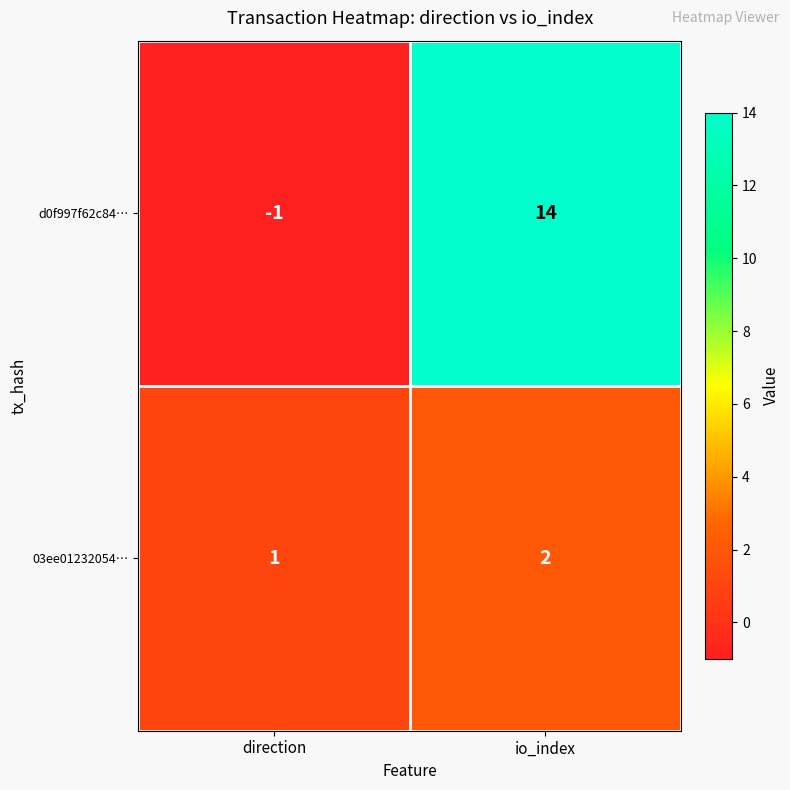

Is it true that d0f997f62c84… equals 0 at direction?

False